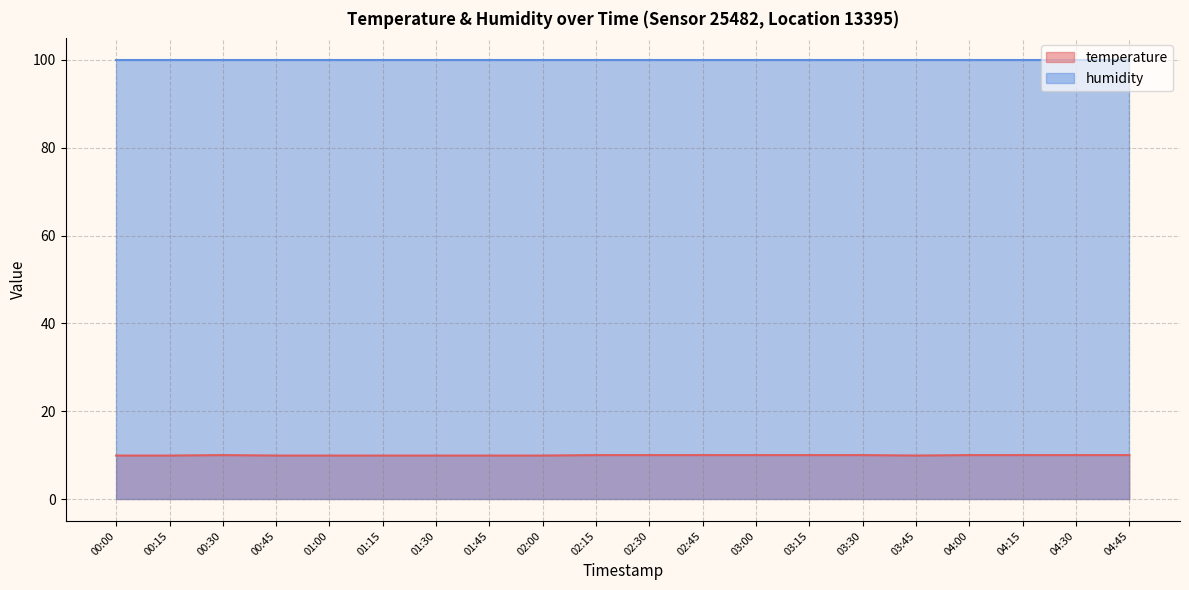

How many points are lower than both their immediate neighbors (excluding endpoints)?

1